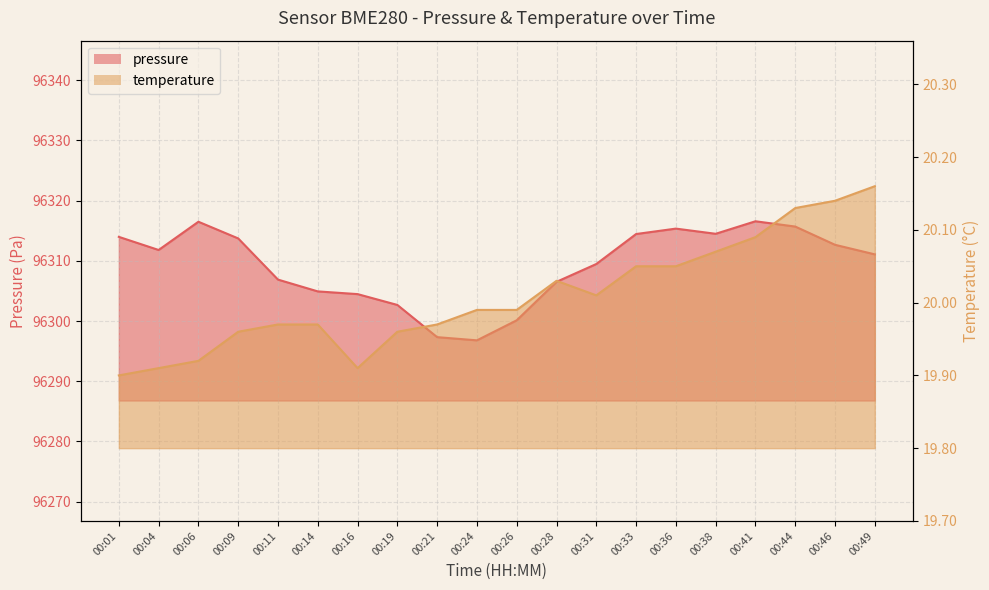

At which category does temperature reach its first local valley?

00:16